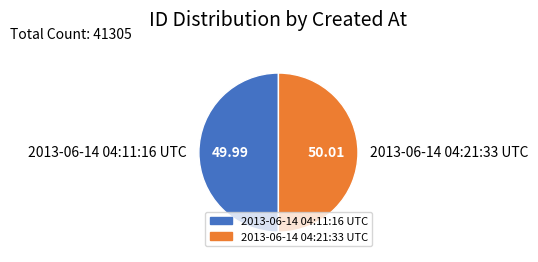

What is the ratio of the value at 2013-06-14 04:11:16 UTC to the value at 2013-06-14 04:21:33 UTC?

1.0